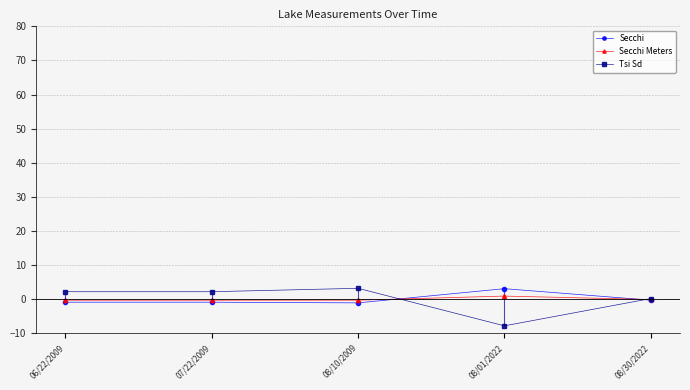

What is the difference between the highest and lowest values at 06/22/2009?

3.1